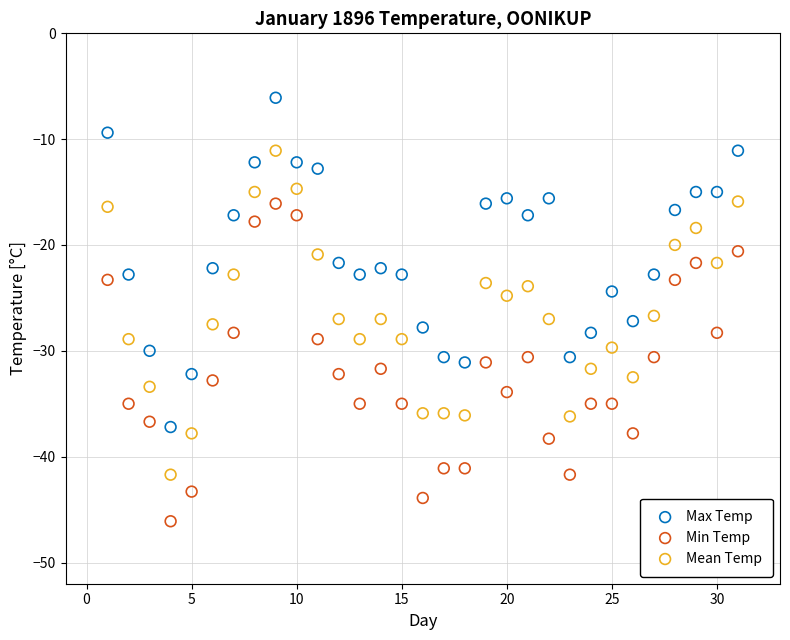

Across all data points, what is the range of Y values (max minus min)?

40.0